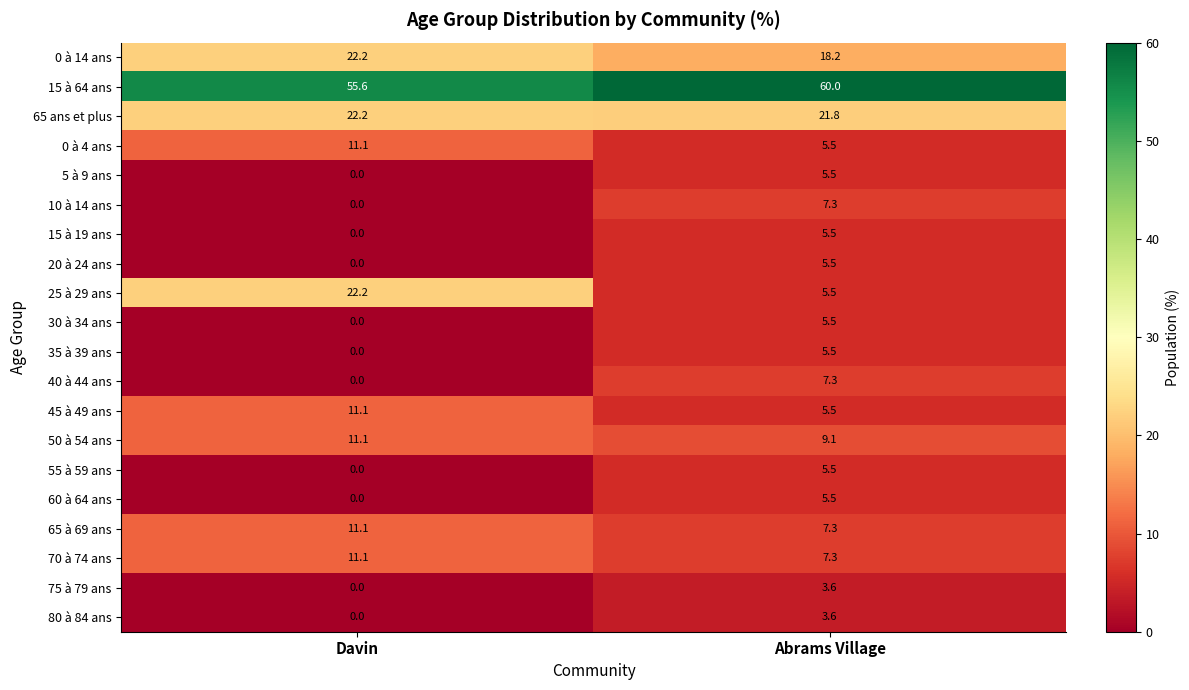

Which series has the largest total across all categories?

15 à 64 ans